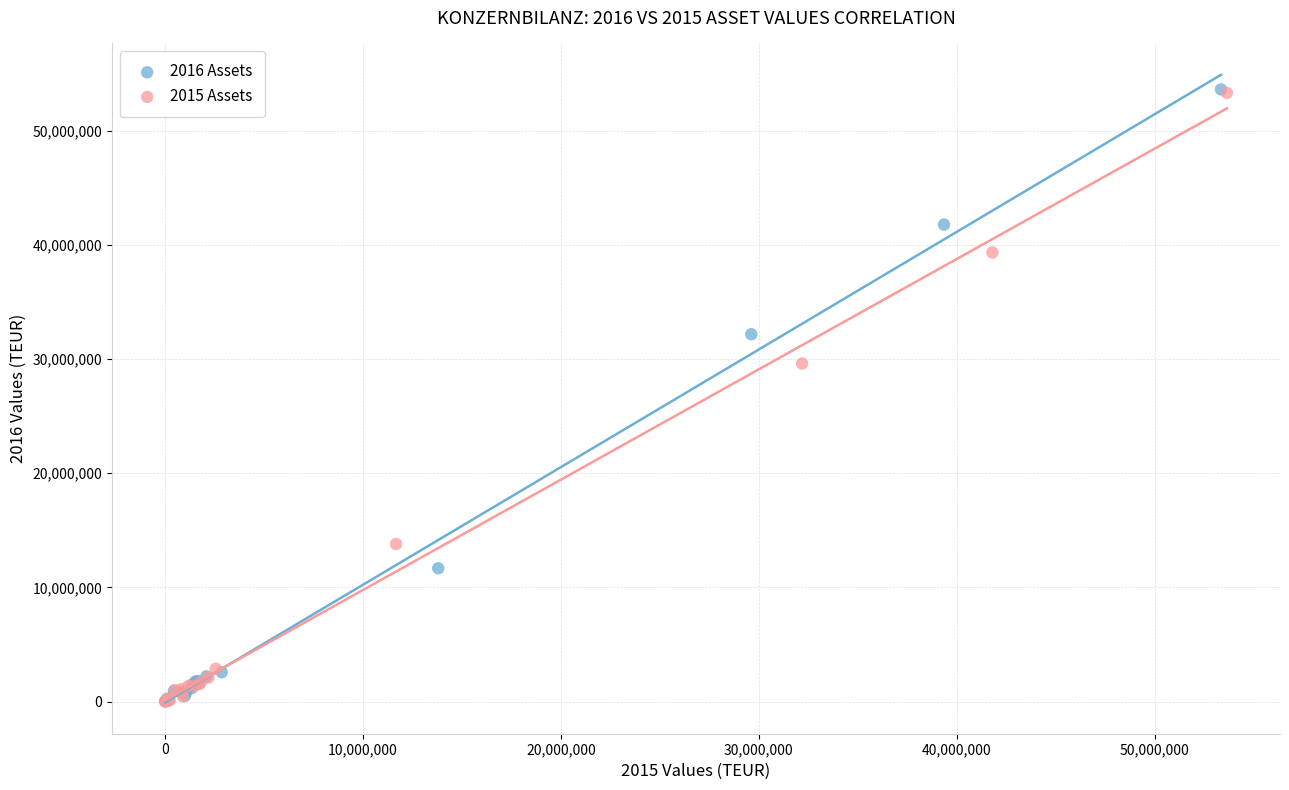

Which series has the largest Y range (max minus min)?

2016 Assets